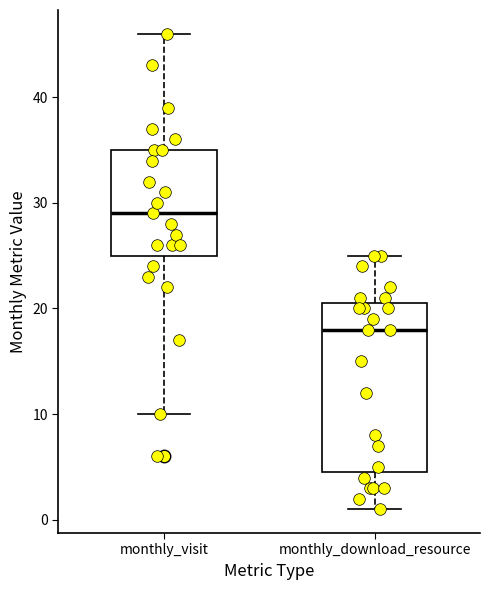

Where does the upper whisker of the box for monthly_download_resource end on the y-axis? The values are not printed on the chart, so give them approximately, as read against the axis.

25